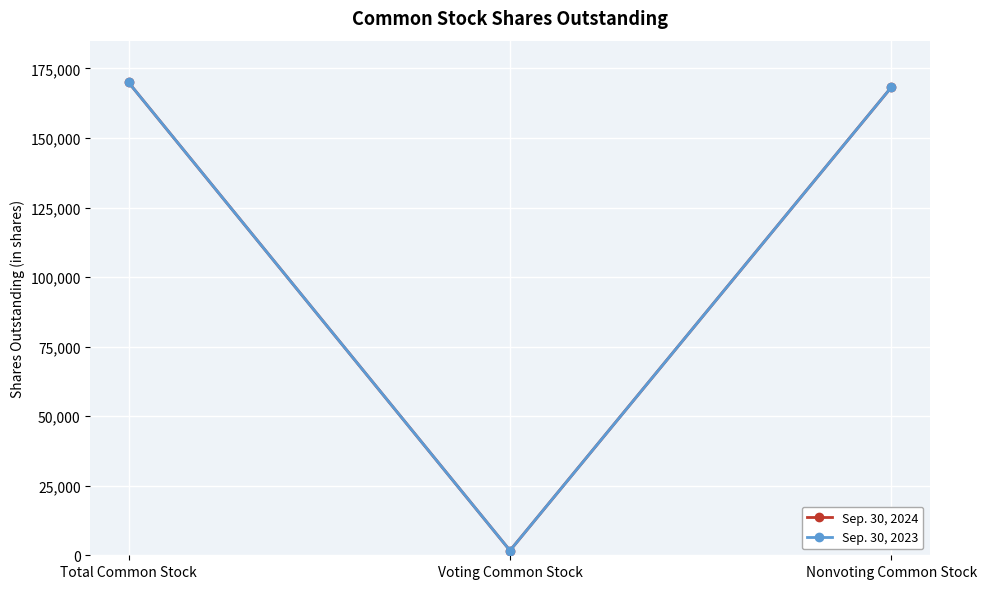

At which label is Sep. 30, 2023 closest to 85850?

Nonvoting Common Stock